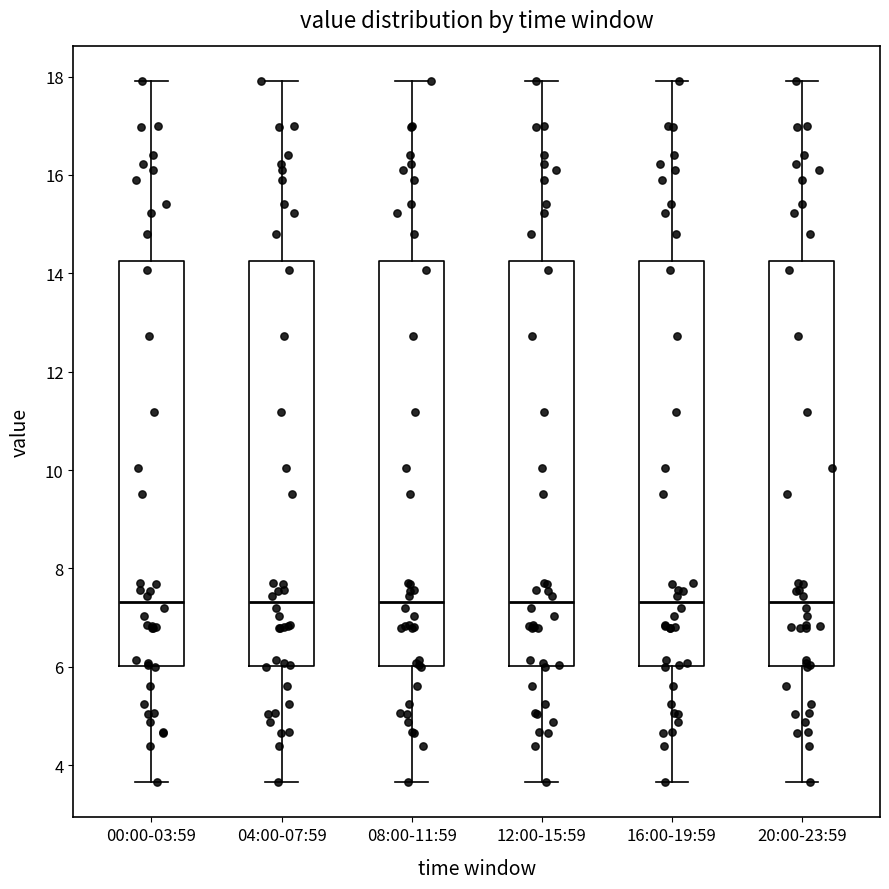

Reading left to right, transcribe this box plot: for each box, give where its median line is, the range the box spans, and where its two whiskers end, as read against the y-axis. The values are not printed on the chart, so give them approximately, as read against the axis.

00:00-03:59: median 7.4, box 6.0 to 14.2, whiskers 3.6 to 18.0
04:00-07:59: median 7.4, box 6.0 to 14.2, whiskers 3.6 to 18.0
08:00-11:59: median 7.4, box 6.0 to 14.2, whiskers 3.6 to 18.0
12:00-15:59: median 7.4, box 6.0 to 14.2, whiskers 3.6 to 18.0
16:00-19:59: median 7.4, box 6.0 to 14.2, whiskers 3.6 to 18.0
20:00-23:59: median 7.4, box 6.0 to 14.2, whiskers 3.6 to 18.0